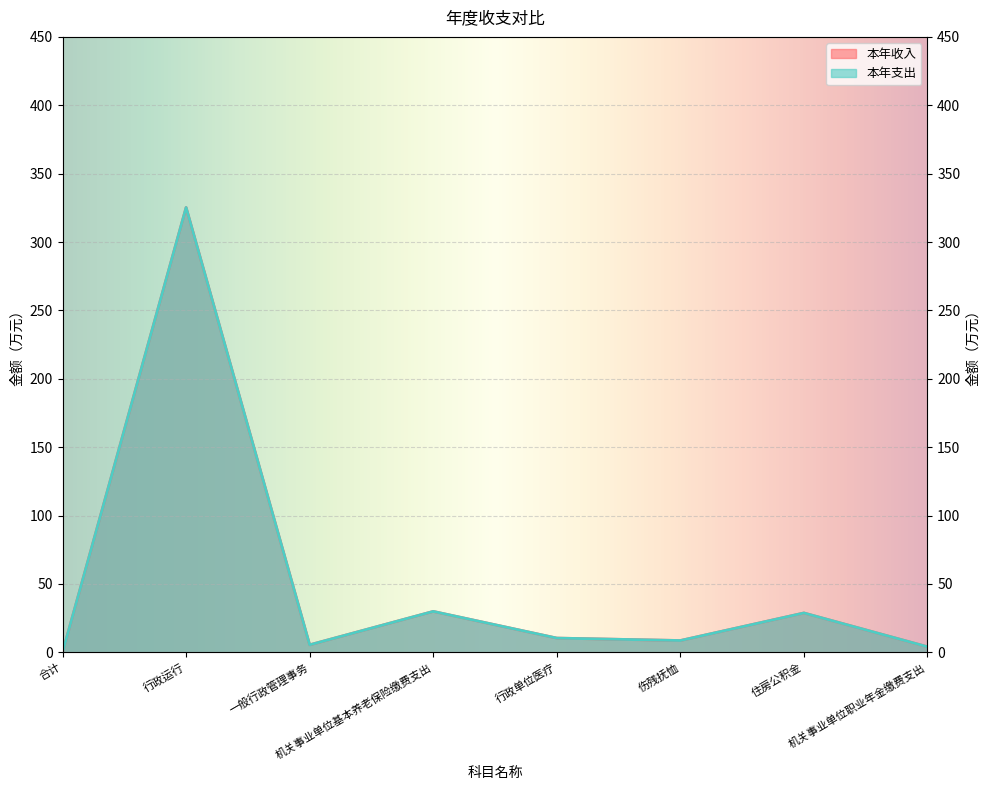

Is the value of 本年收入 at 一般行政管理事务 greater than the value of 本年支出 at 机关事业单位职业年金缴费支出?

Yes